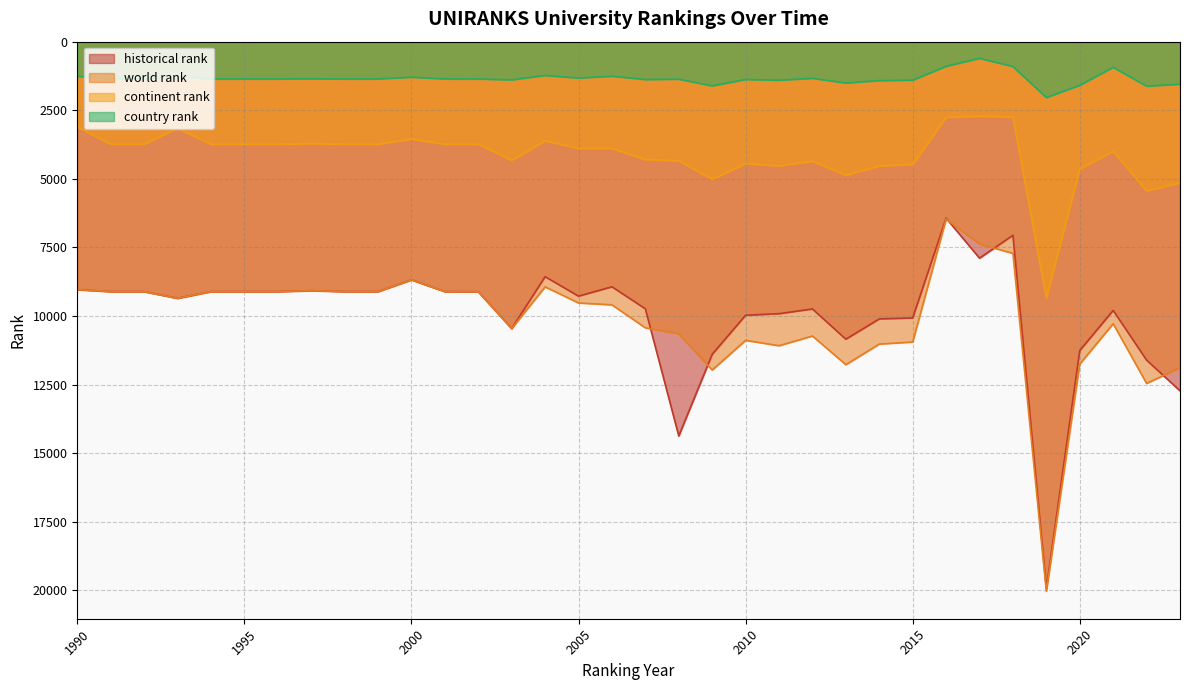

What is the approximate value of continent rank at 2001, to the nearest 50?

3750